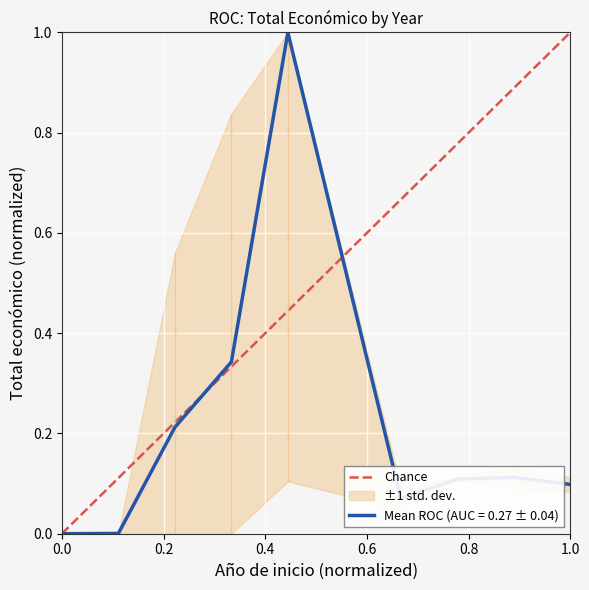

Is it true that Mean ROC (AUC = 0.27 ± 0.04) equals -0.4 at 0.0?

False